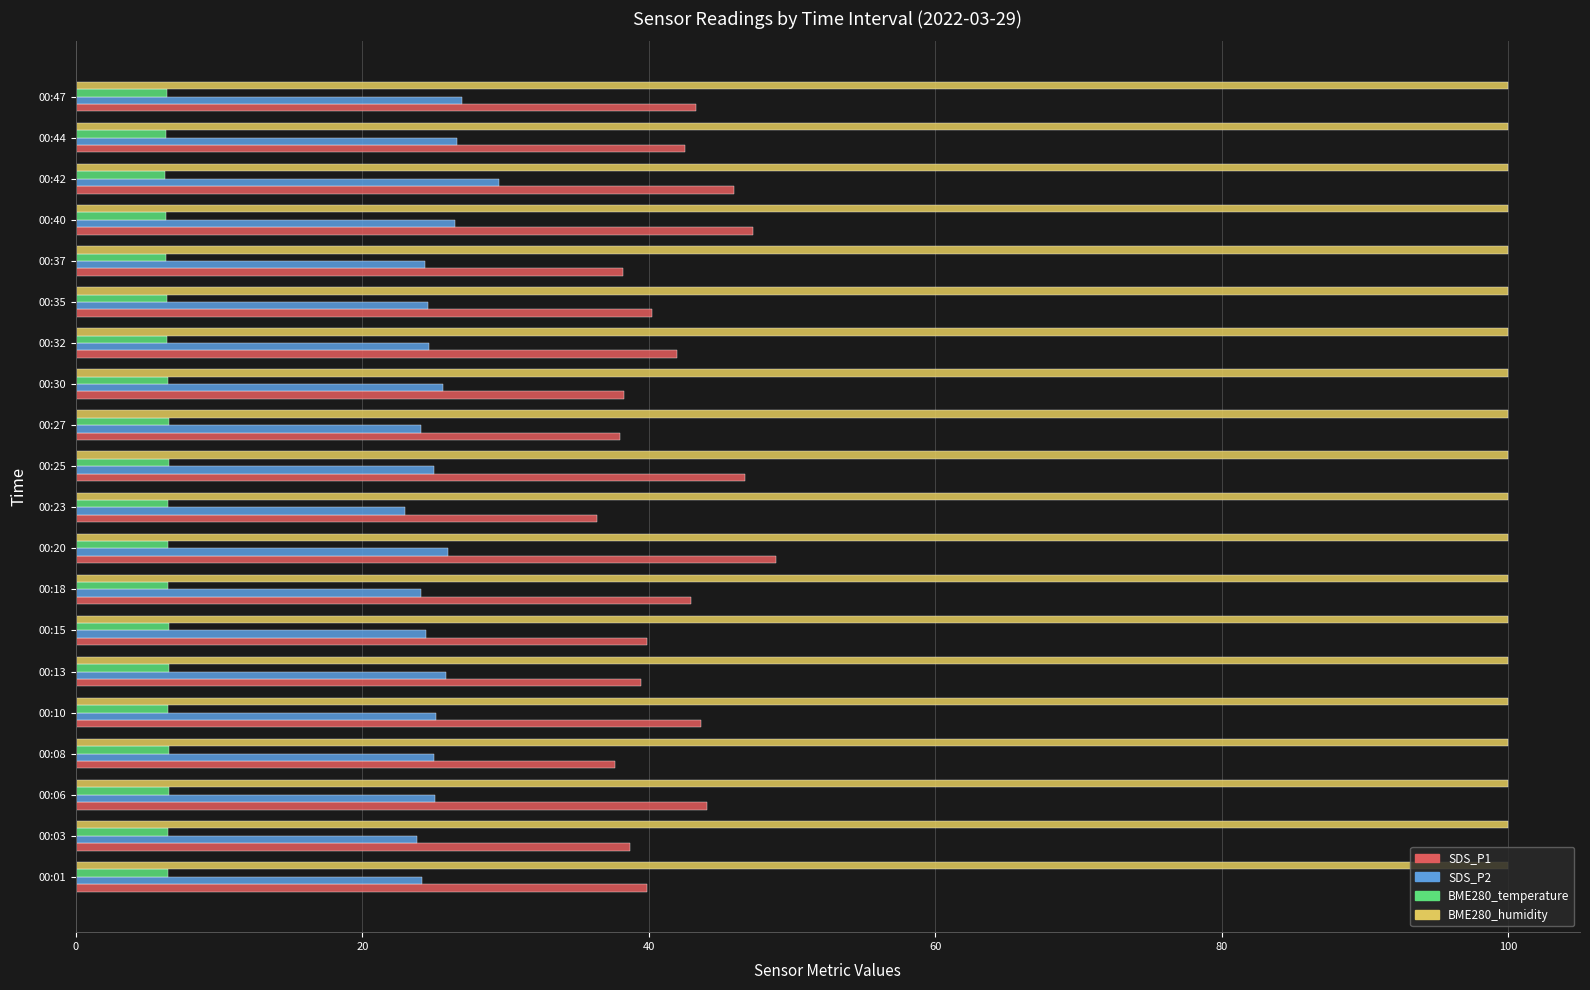

Is the value of BME280_temperature at 00:18 greater than the value of SDS_P1 at 00:27?

No